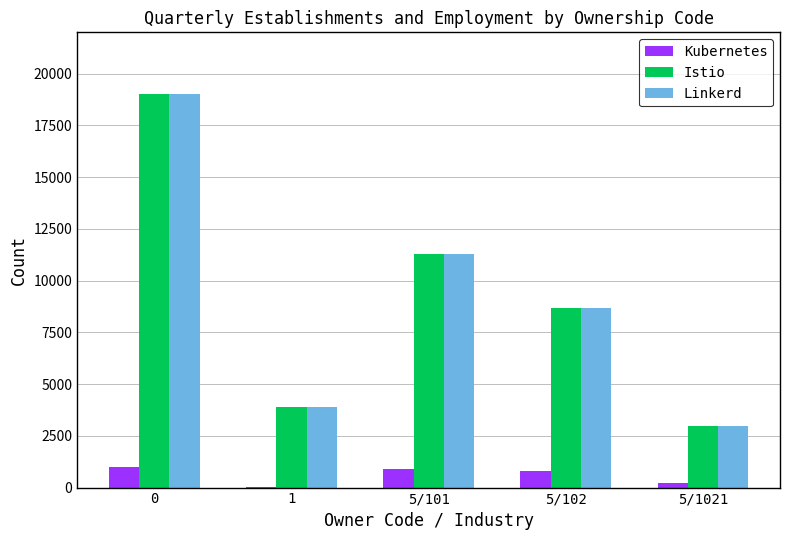

Are the bars horizontal?

No